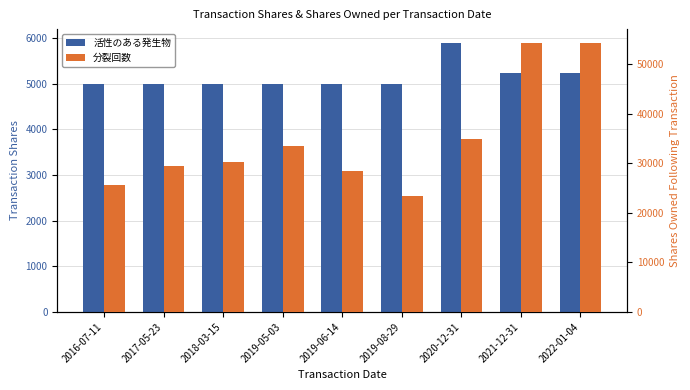

Reading right to left, transcribe all the data shown in this chart.

transactionShares: 2022-01-04=5227	2021-12-31=5227	2020-12-31=5896	2019-08-29=5000	2019-06-14=5000	2019-05-03=5000	2018-03-15=5000	2017-05-23=5000	2016-07-11=5000
sharesOwnedFollowingTransaction: 2022-01-04=54422	2021-12-31=54422	2020-12-31=34958	2019-08-29=23486	2019-06-14=28475	2019-05-03=33475	2018-03-15=30239	2017-05-23=29440	2016-07-11=25571